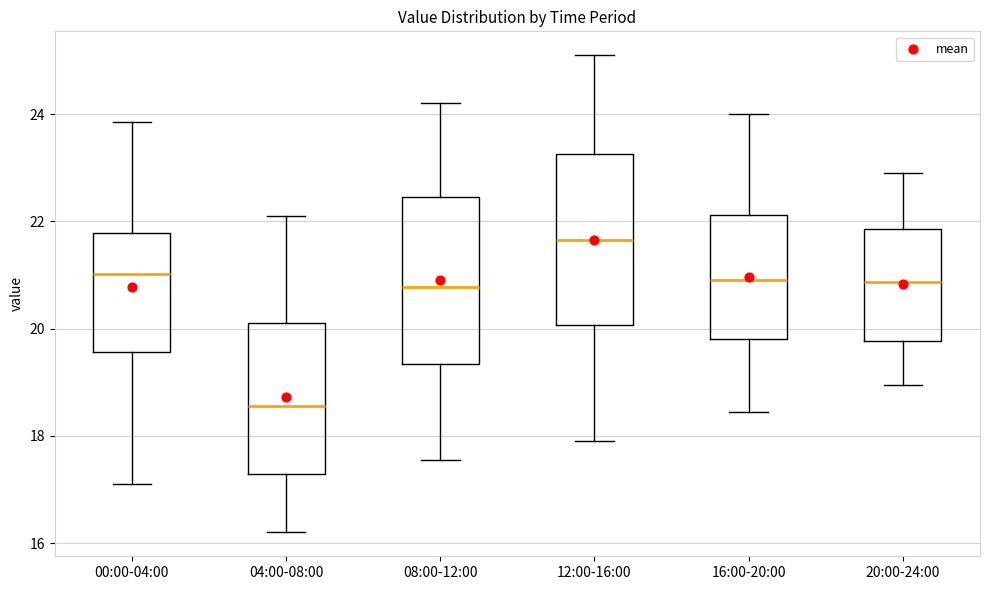

Where does the median line of the box for 08:00-12:00 sit on the y-axis? The values are not printed on the chart, so give them approximately, as read against the axis.

20.8